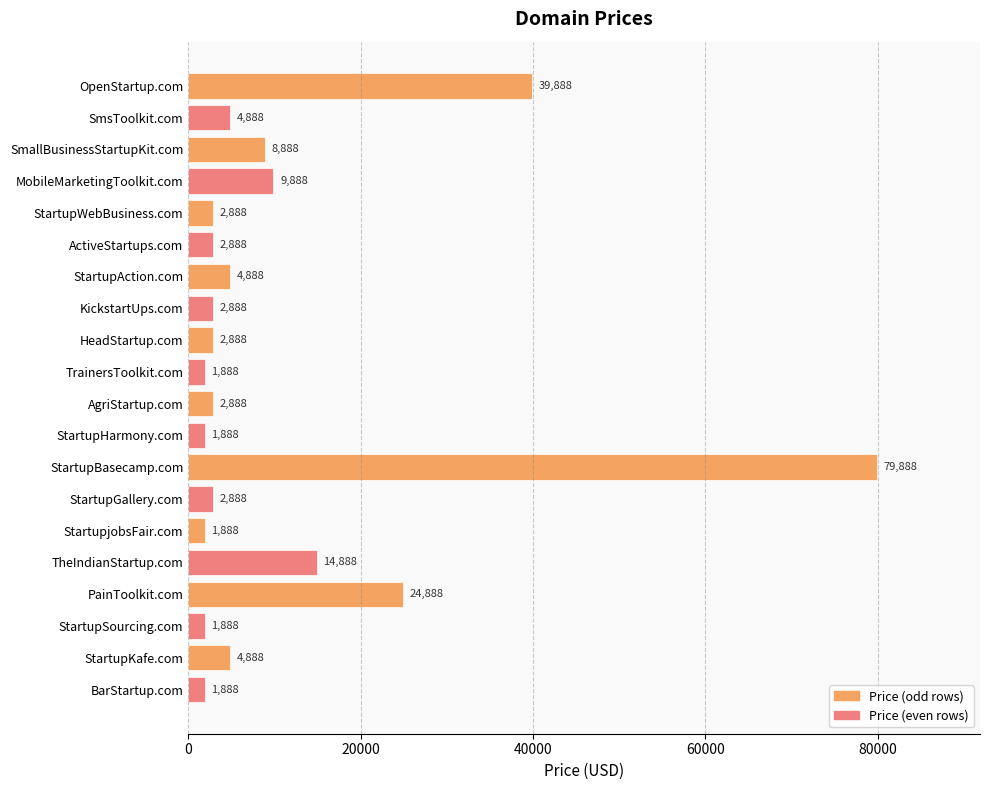

Is it true that the value at PainToolkit.com is 24888?

True